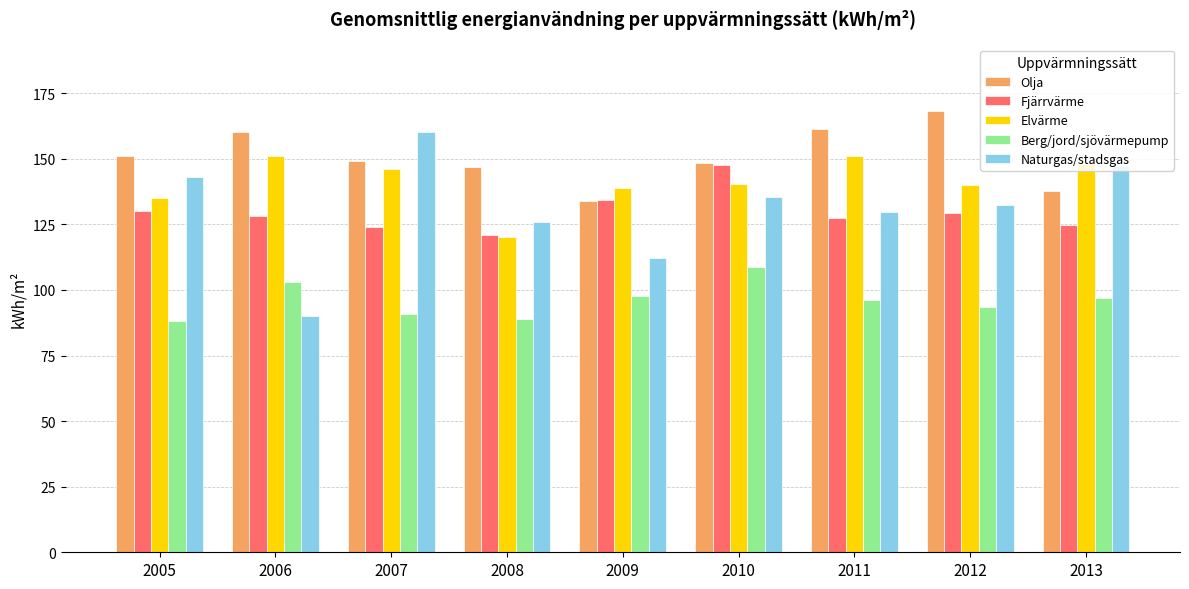

What is the difference between the maximum and second lowest values in the Naturgas/stadsgas series?

47.9